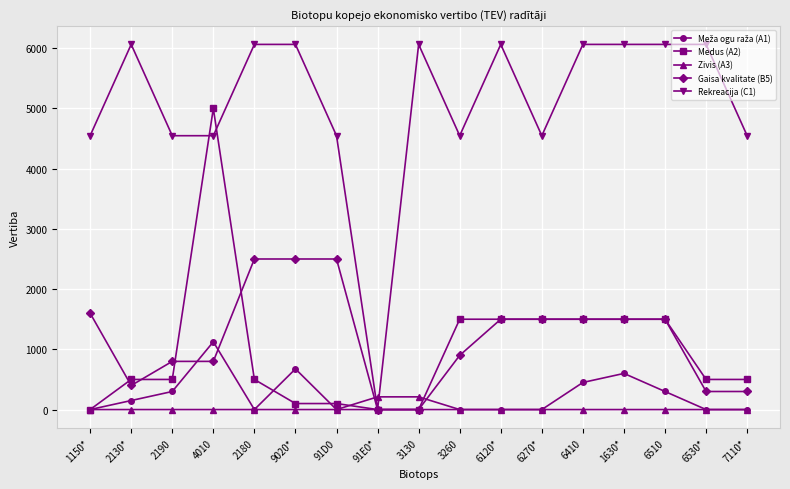

True or false: Zivis (A3) and Gaisa kvalitate (B5) cross at least once.

True